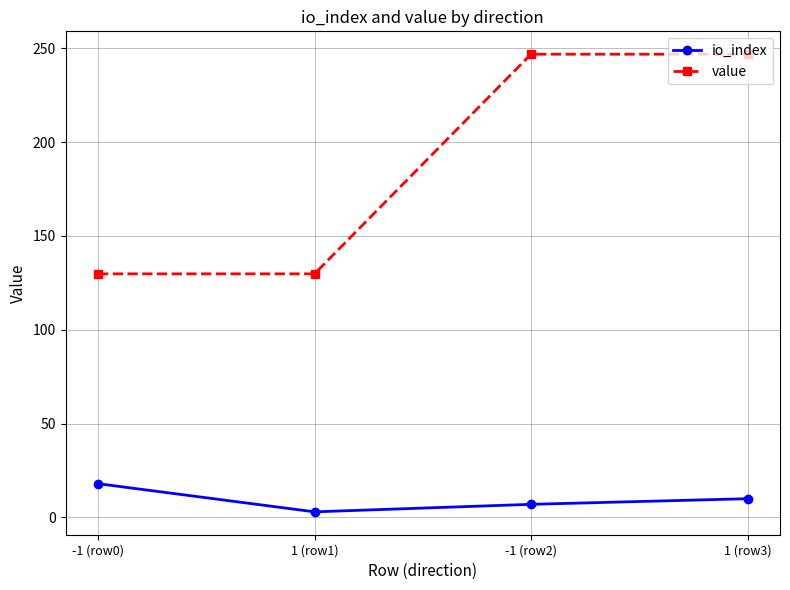

At how many categories does at least one series exceed 206?

2